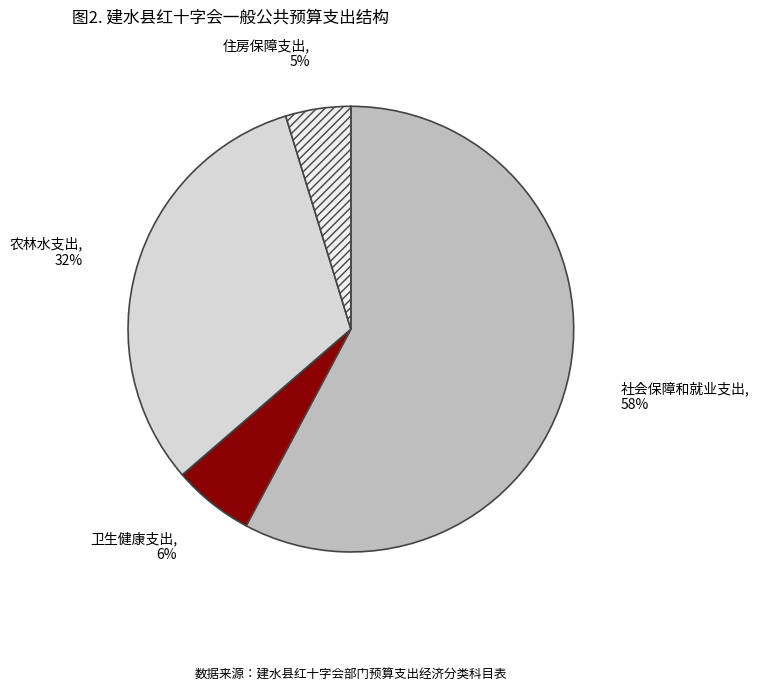

How many segments does this pie chart have?

4